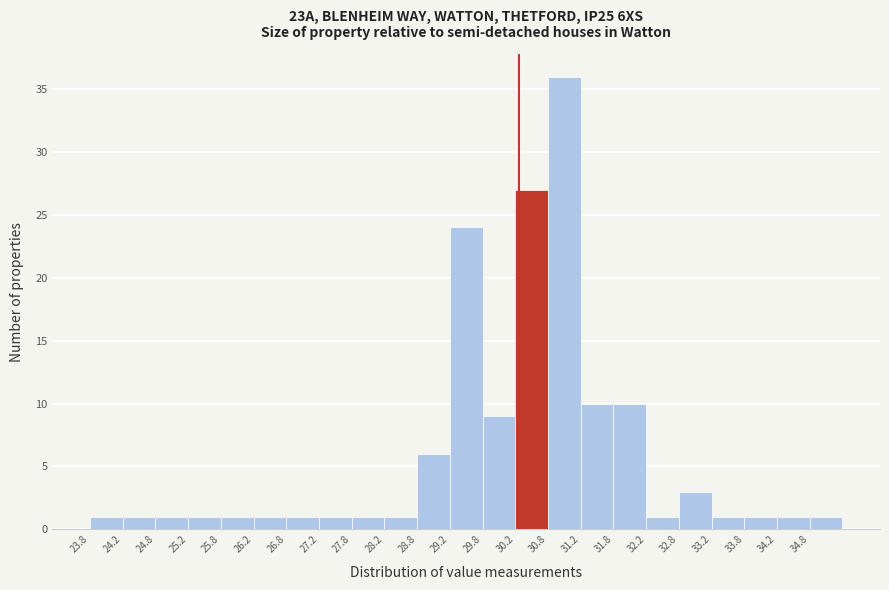

Reading left to right, transcribe this chart: for each bar, give the range it covers on the x-axis and its height. The values are not printed on the chart, so give them approximately, as read against the axis.

23.75 to 24.25: 1
24.25 to 24.75: 1
24.75 to 25.25: 1
25.25 to 25.75: 1
25.75 to 26.25: 1
26.25 to 26.75: 1
26.75 to 27.25: 1
27.25 to 27.75: 1
27.75 to 28.25: 1
28.25 to 28.75: 1
28.75 to 29.25: 6
29.25 to 29.75: 24
29.75 to 30.25: 9
30.25 to 30.75: 27
30.75 to 31.25: 36
31.25 to 31.75: 10
31.75 to 32.25: 10
32.25 to 32.75: 1
32.75 to 33.25: 3
33.25 to 33.75: 1
33.75 to 34.25: 1
34.25 to 34.75: 1
34.75 to 35.25: 1